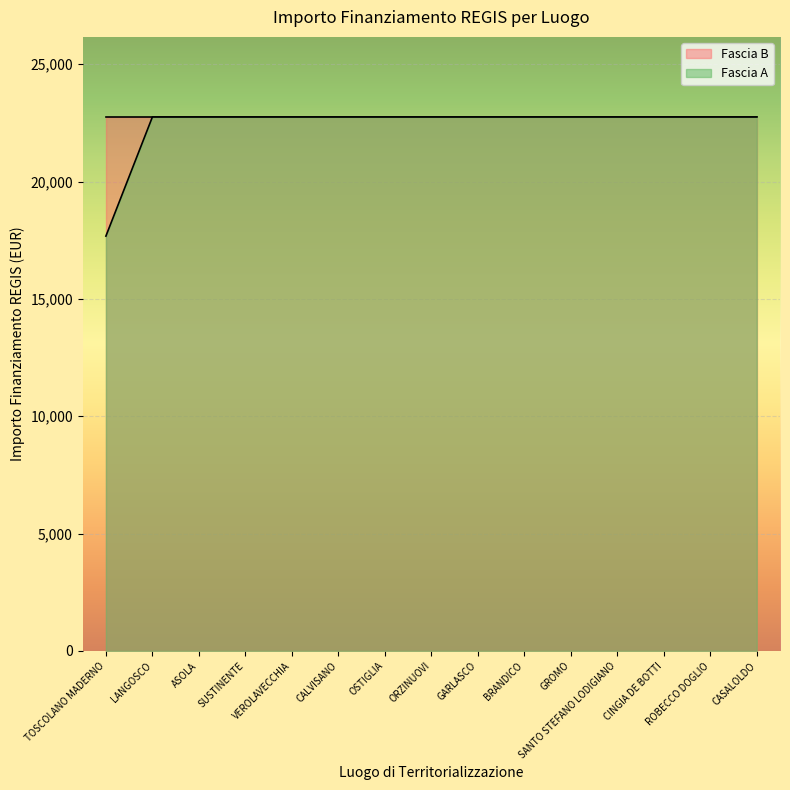

Approximately how many times larger is the value at TOSCOLANO MADERNO compared to CALVISANO?

0.8